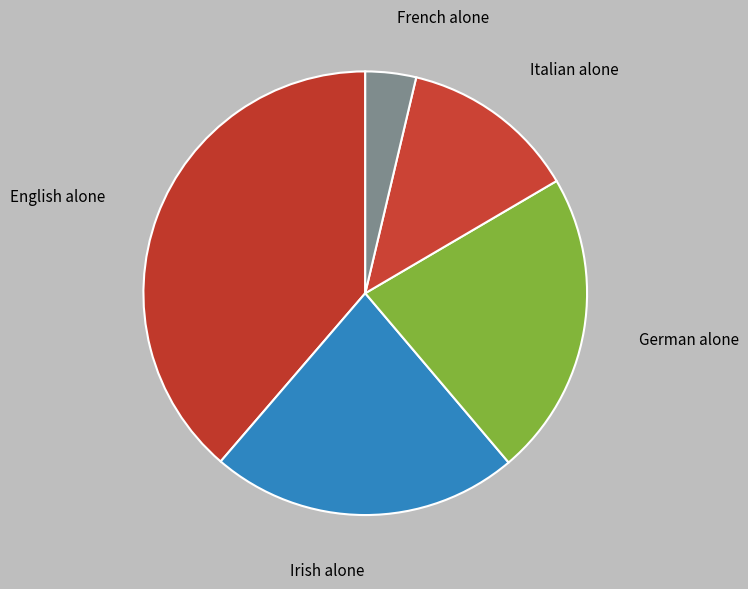

Is it true that German alone is 14% of the pie?

False